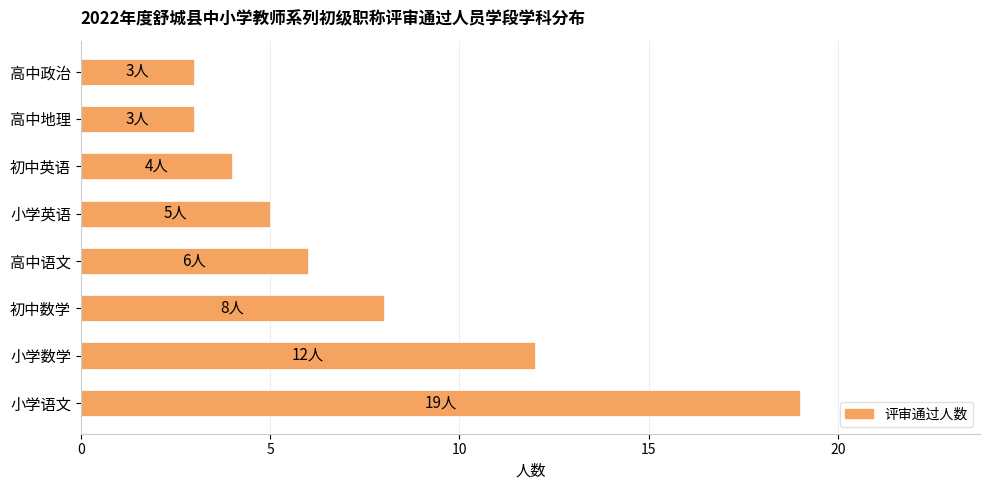

Does the chart contain stacked bars?

No